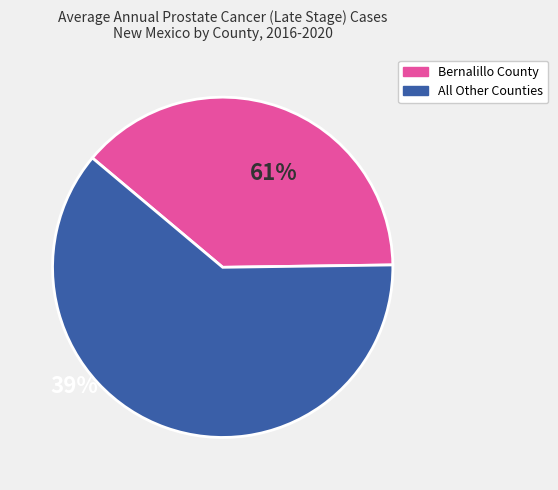

How many slices are in this pie chart?

2